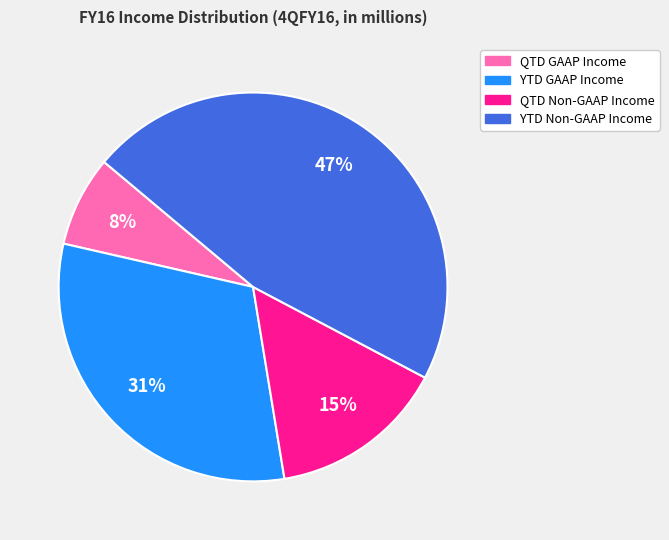

Is it true that QTD GAAP Income is 8% of the pie?

True